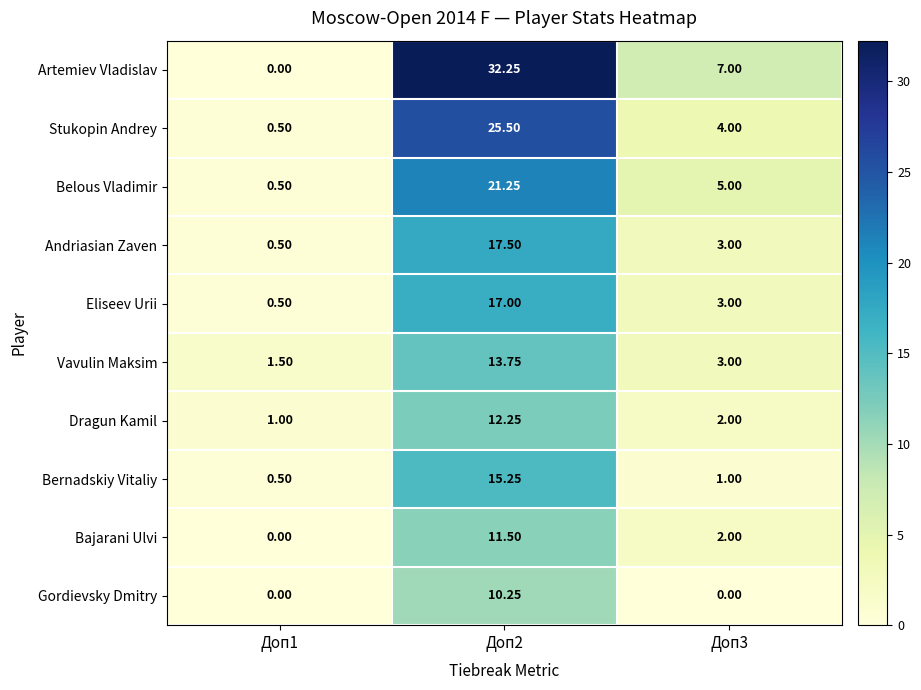

Between Доп2 and Доп3, which series saw the biggest shift?

Artemiev Vladislav